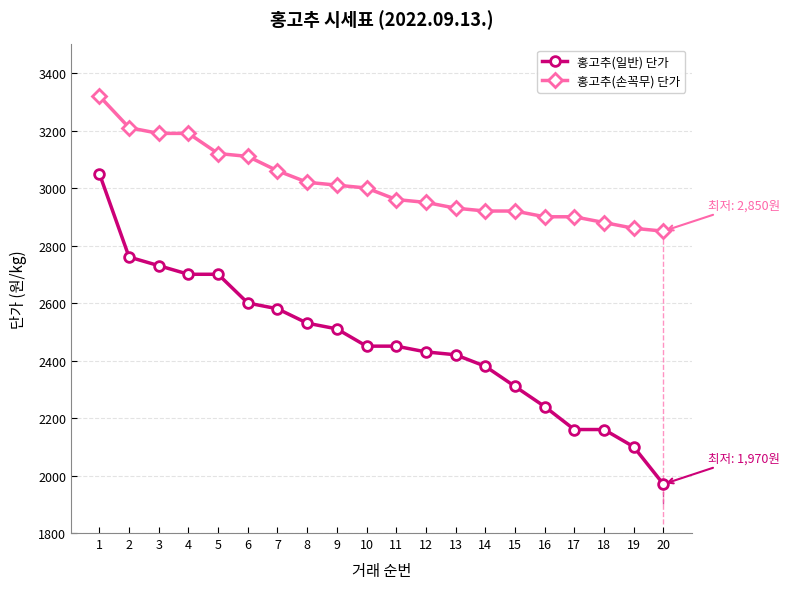

At how many categories does at least one series exceed 2658?

20